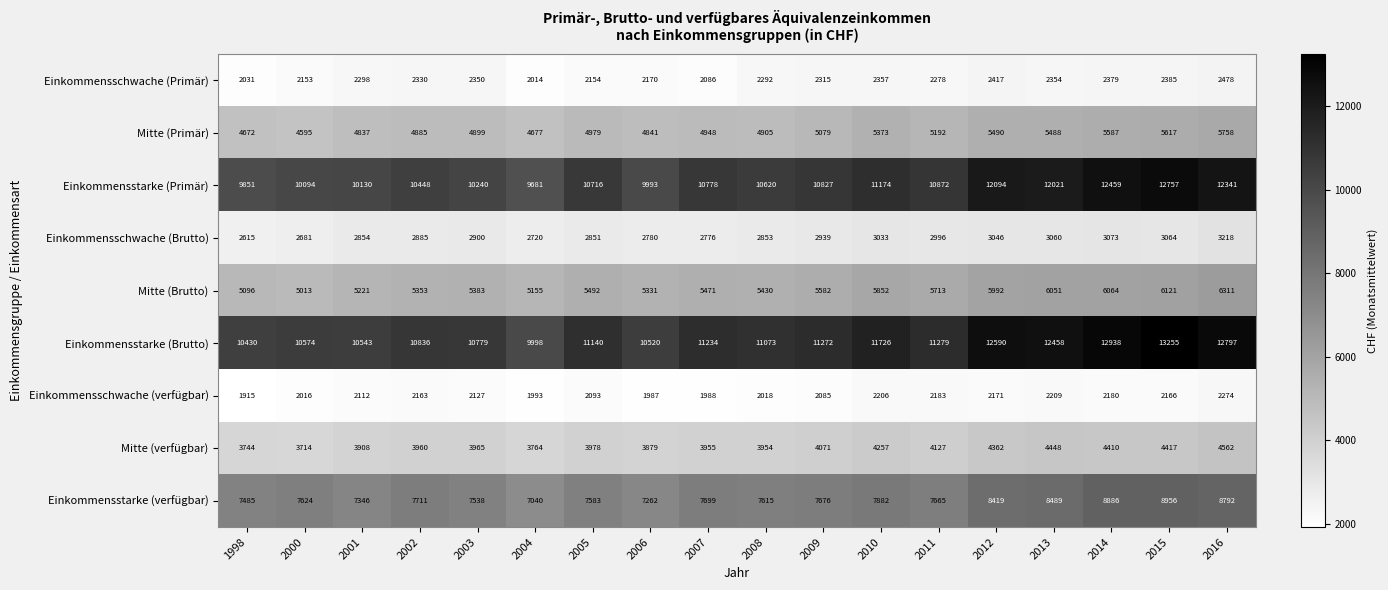

What is the sum of all Einkommensschwache (verfügbar) values?

37886